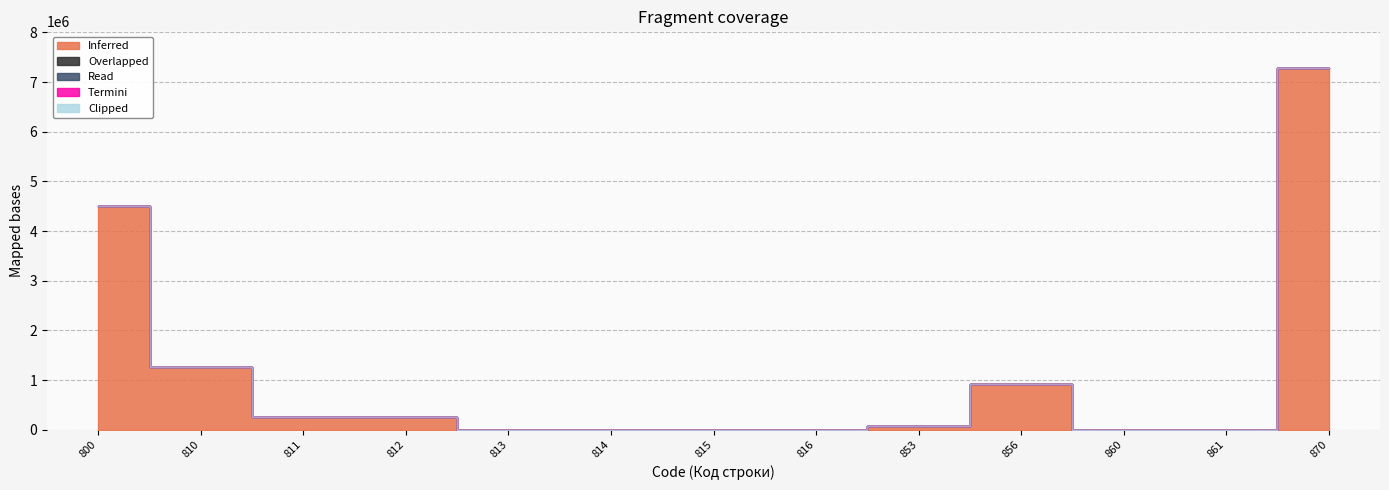

Which series has the largest total across all categories?

Inferred